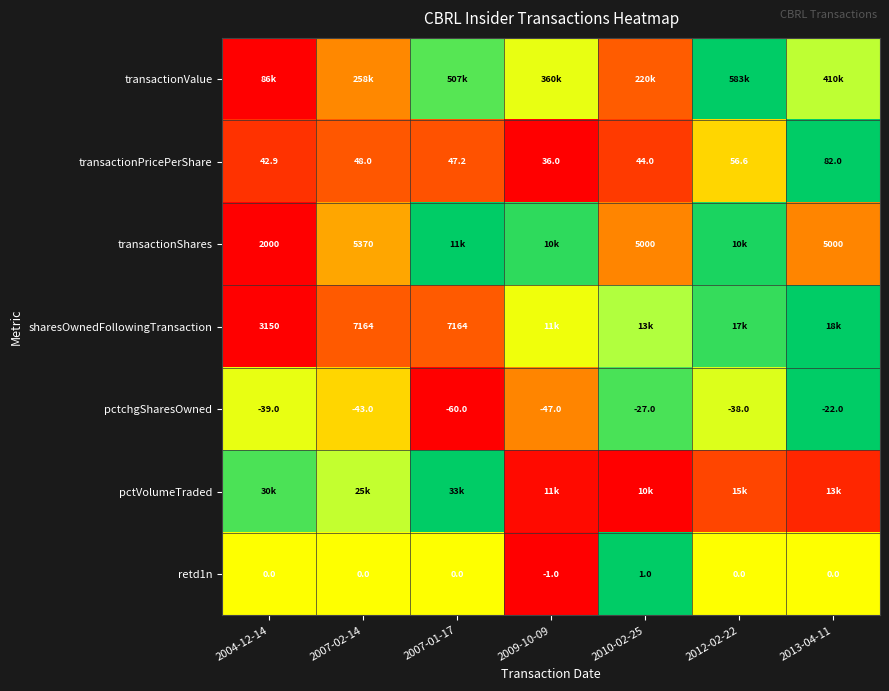

How many data points in pctchgSharesOwned are less than -39?

3